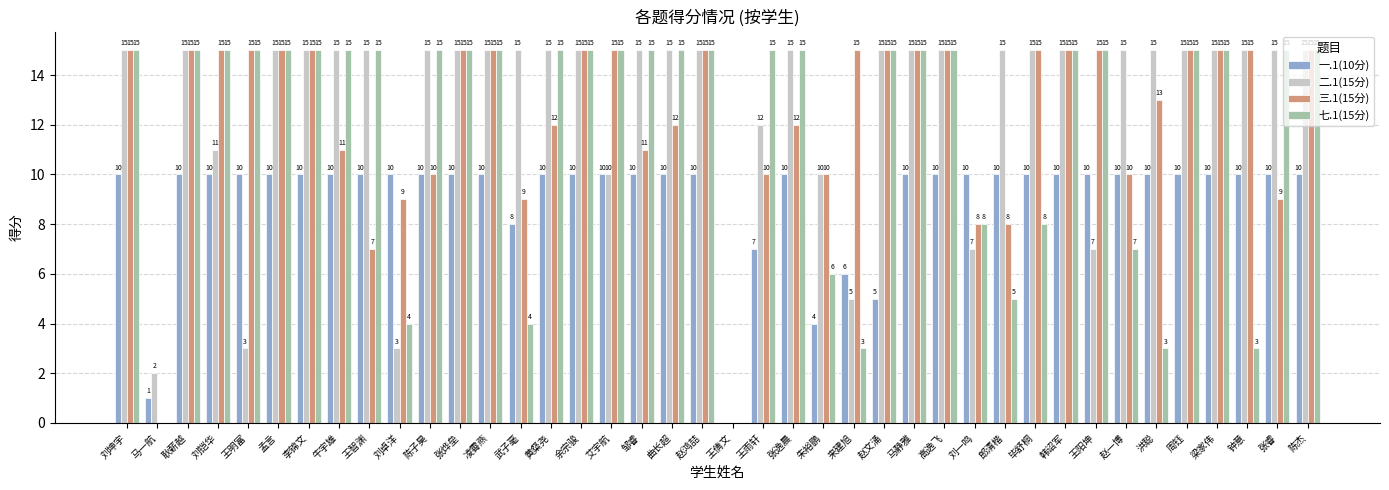

What is the greatest value displayed?

15